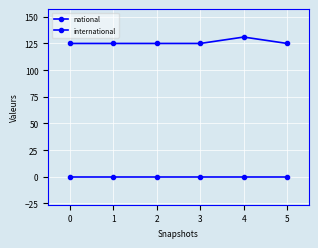

Reading left to right, list all the values displayed in this chart.

national: 0=125	1=125	2=125	3=125	4=131	5=125
international: 0=0	1=0	2=0	3=0	4=0	5=0